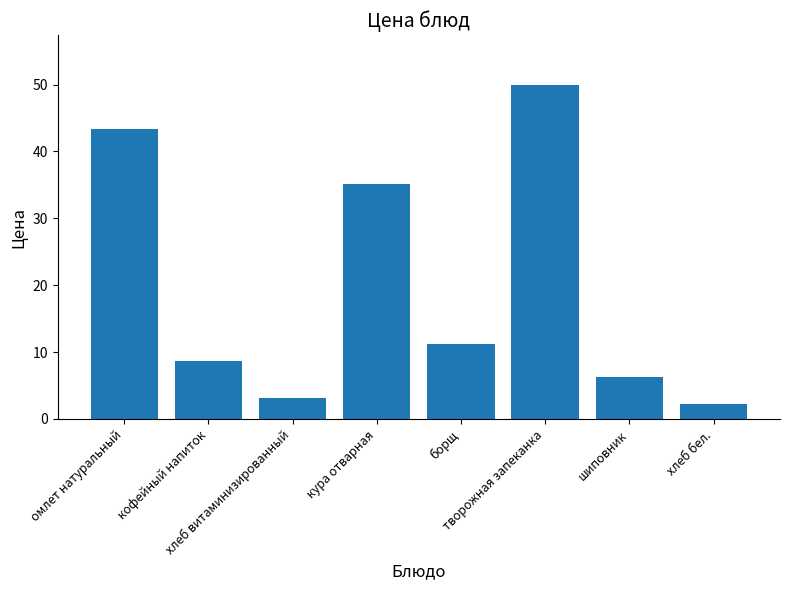

List the labels in order of value, largest first.

творожная запеканка, омлет натуральный, кура отварная, борщ, кофейный напиток, шиповник, хлеб витаминизированный, хлеб бел.